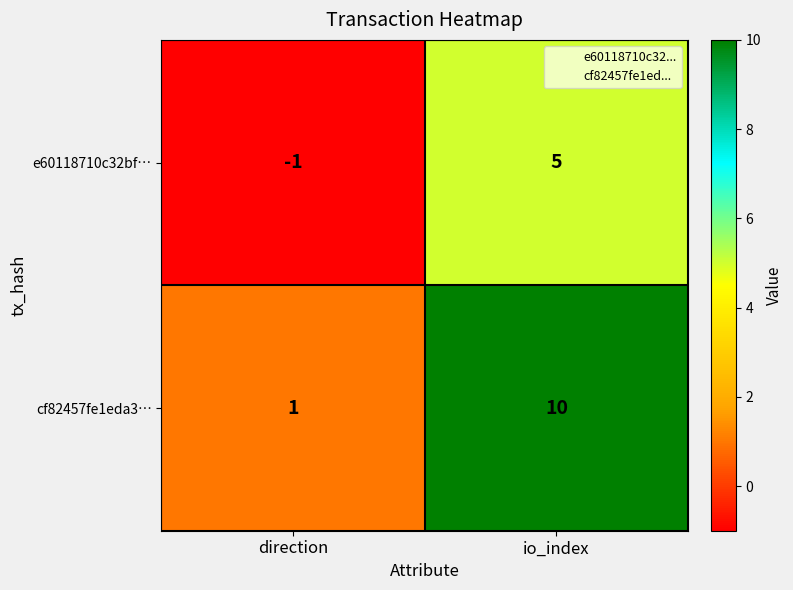

At which label is cf82457fe1eda3… closest to 5?

direction